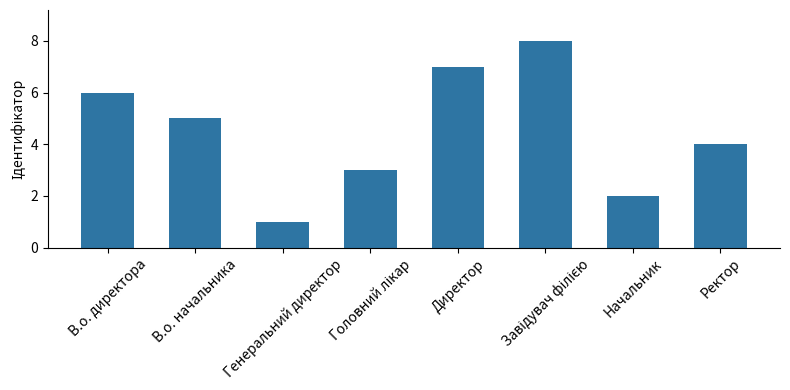

The value at Директор is 7. True or false?

True